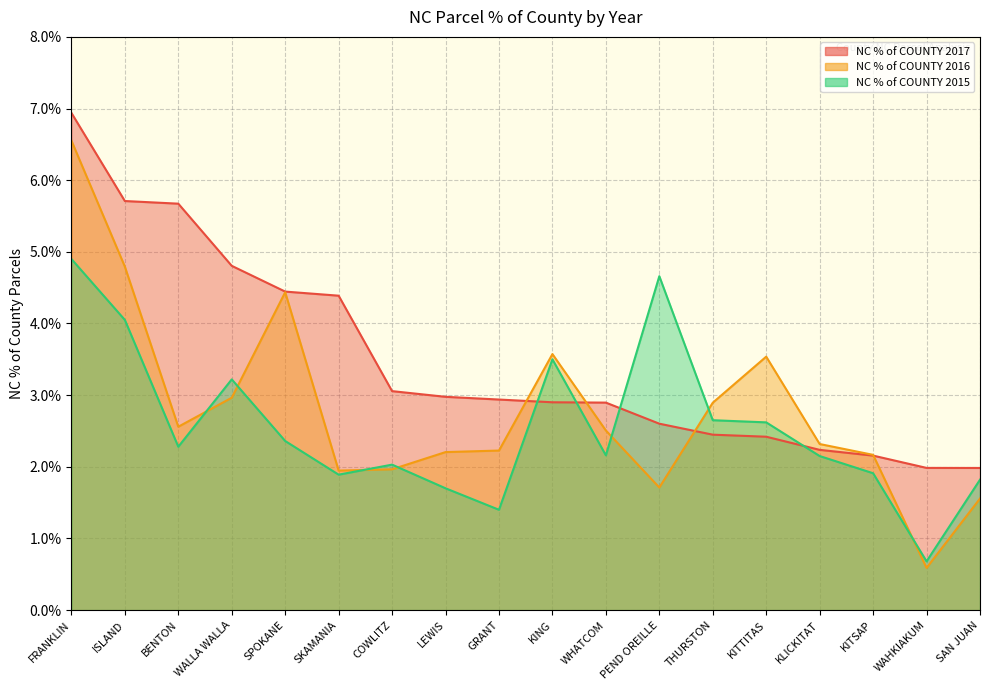

Where is NC % of COUNTY 2017 nearest to the value 0?

SAN JUAN